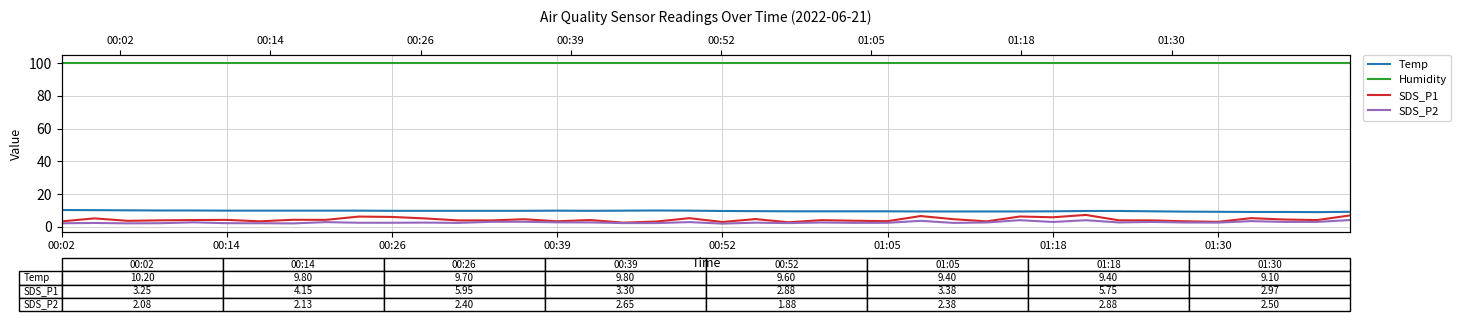

Does the chart have visible grid lines?

Yes